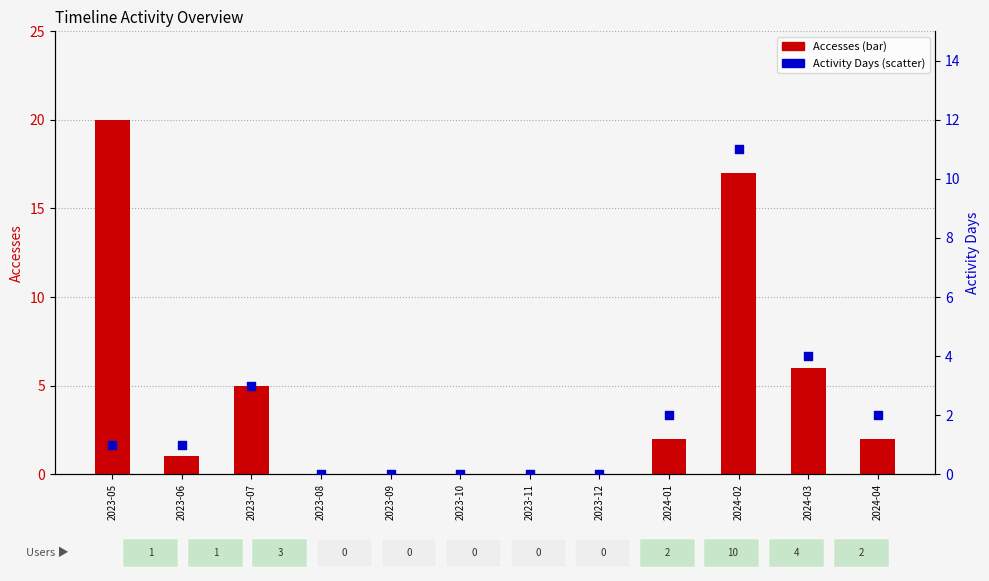

Which series has the widest spread of Y values?

Accesses